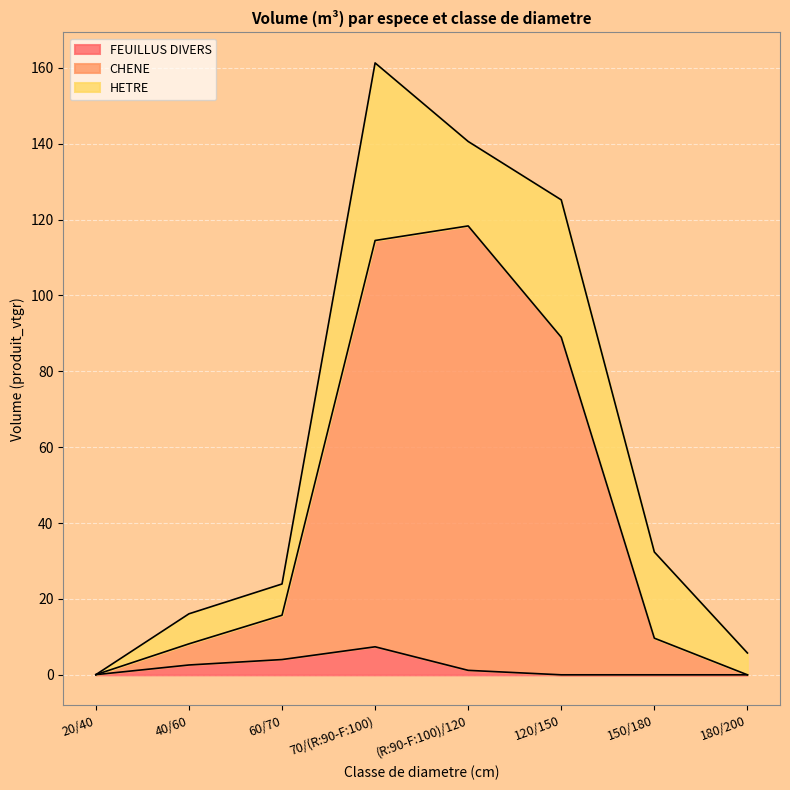

Which label corresponds to the smallest value in the chart?

120/150